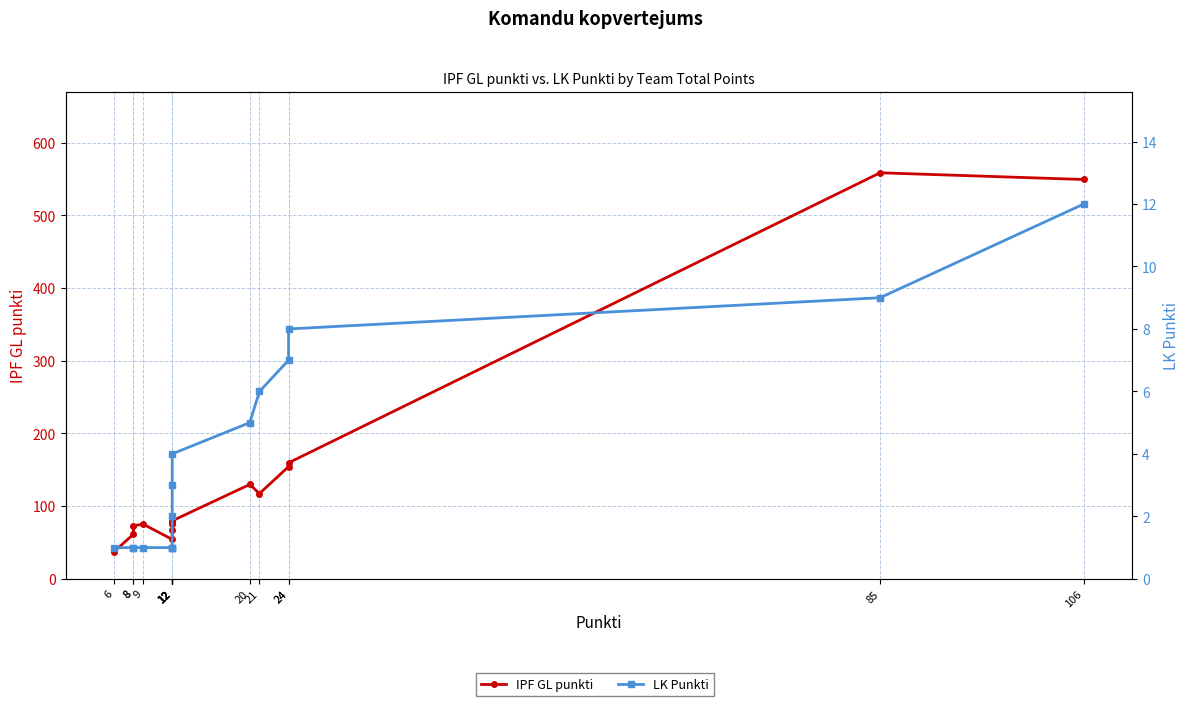

Is it true that LK Punkti equals 1.0 at 8?

True